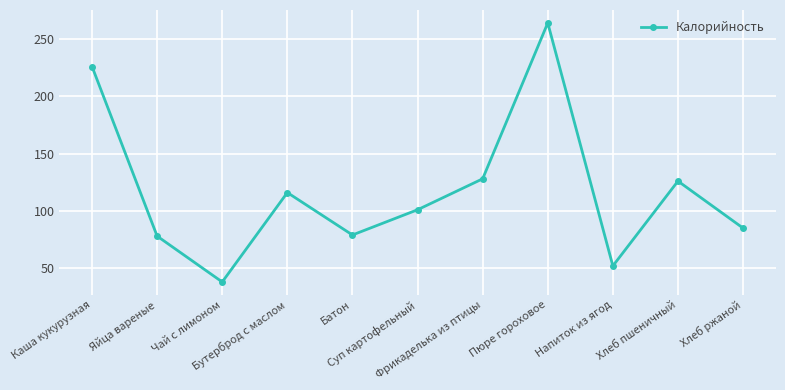

Does the chart display data point markers on the line(s)?

Yes